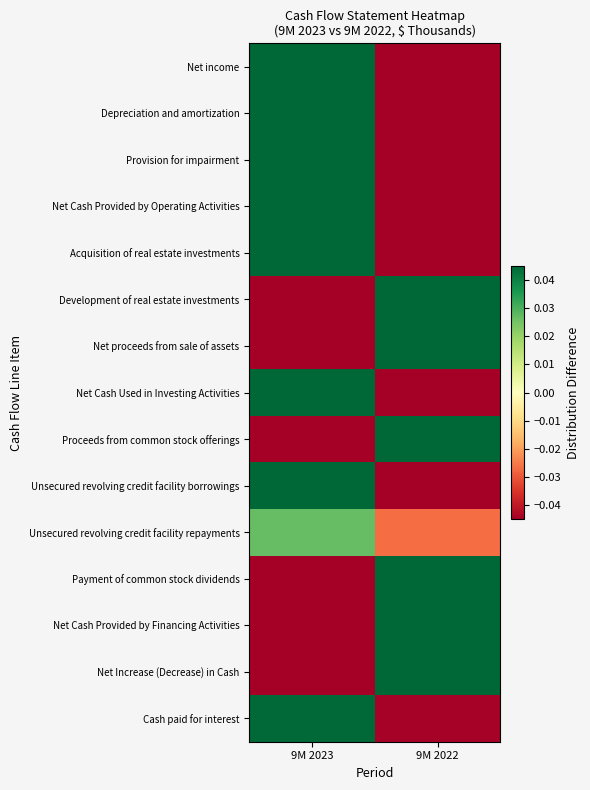

At 9M 2023, list the series in order from smallest to largest.

Net Increase (Decrease) in Cash, Net proceeds from sale of assets, Proceeds from common stock offerings, Net Cash Provided by Financing Activities, Payment of common stock dividends, Development of real estate investments, Unsecured revolving credit facility repayments, Cash paid for interest, Unsecured revolving credit facility borrowings, Net Cash Provided by Operating Activities, Net Cash Used in Investing Activities, Net income, Acquisition of real estate investments, Depreciation and amortization, Provision for impairment